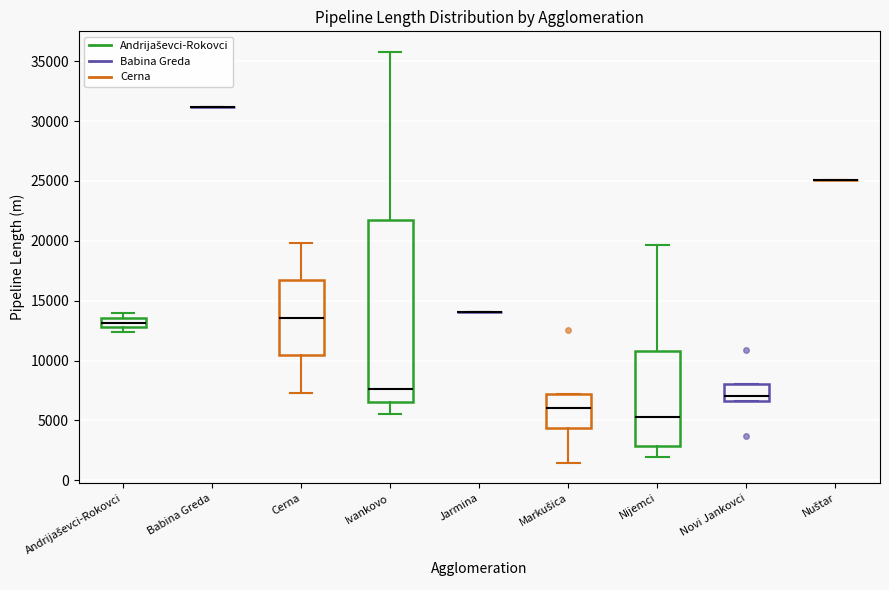

Which box is the tallest, from its lower edge to its upper edge?

Ivankovo